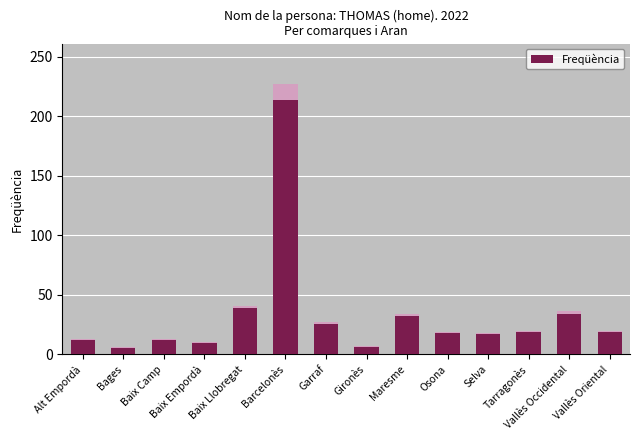

Where does the data first go above 20?

Baix Llobregat